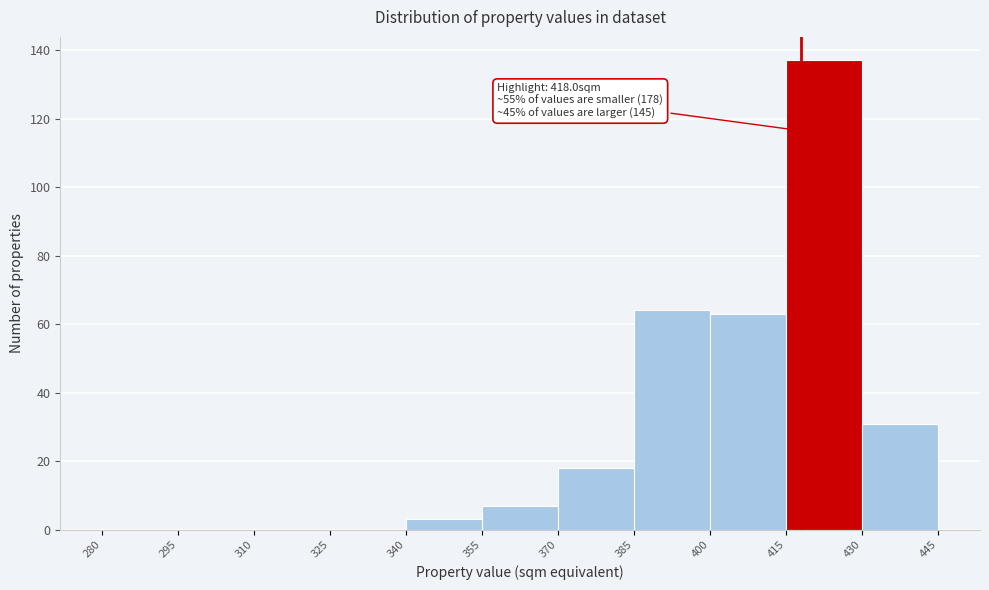

Which range on the x-axis has the tallest bar?

415 to 430